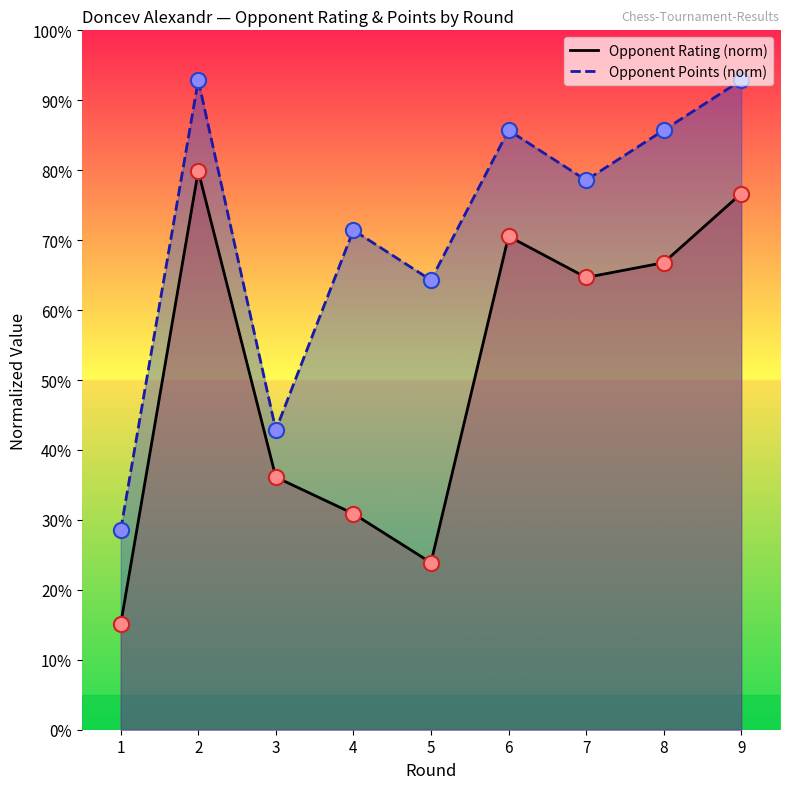

Which series contains the highest Y value?

Opponent Points (norm)